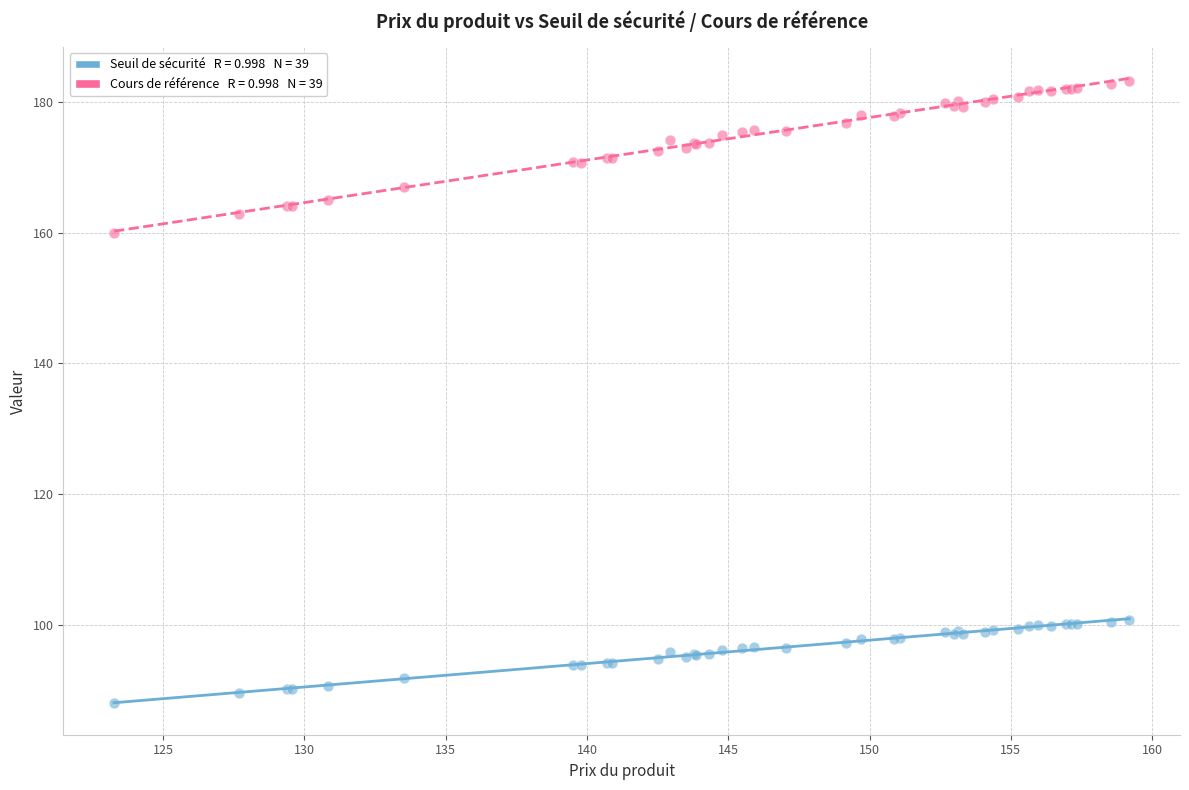

Across all series, what Y value is closest to 135?

160.0